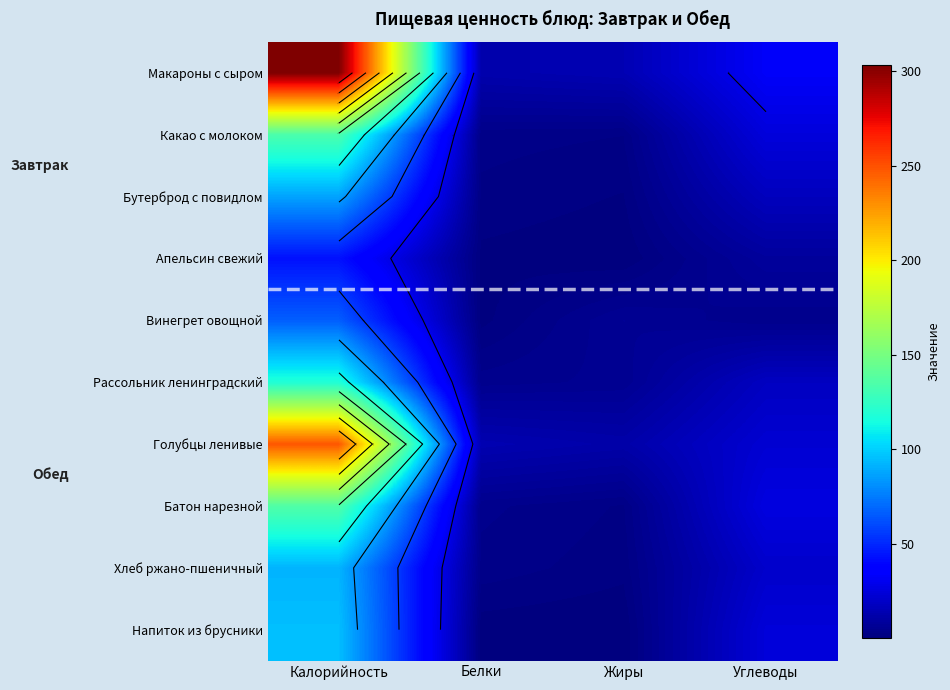

What value does the Рассольник ленинградский series have at Жиры?

5.2